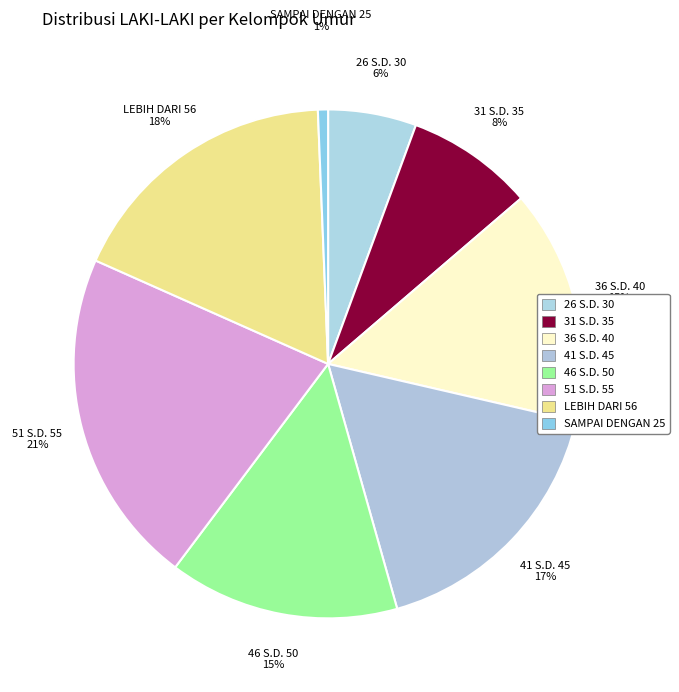

Count the number of slices in the pie.

8